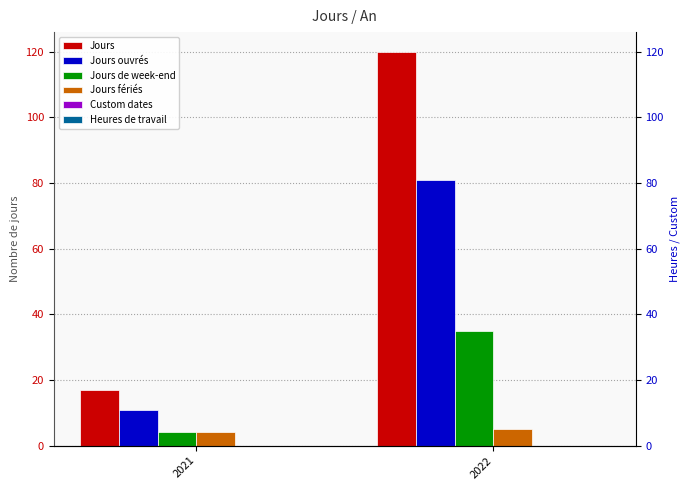

Reading left to right, what are all the values shown in this chart?

Jours: 17	120
Jours ouvrés: 11	81
Jours de week-end: 4	35
Jours fériés: 4	5
Custom dates: 0	0
Heures de travail: 0	0